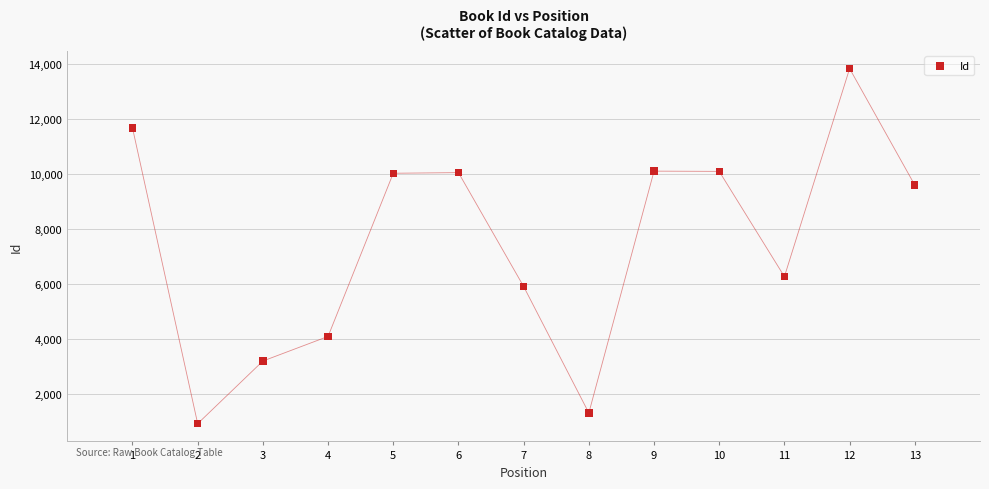

What Y value in the scatter plot is closest to 7381?

6274